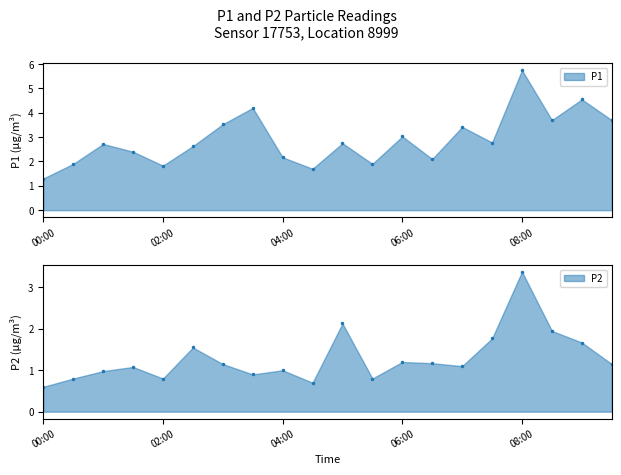

What value does the P2 series have at 09:30?

1.1